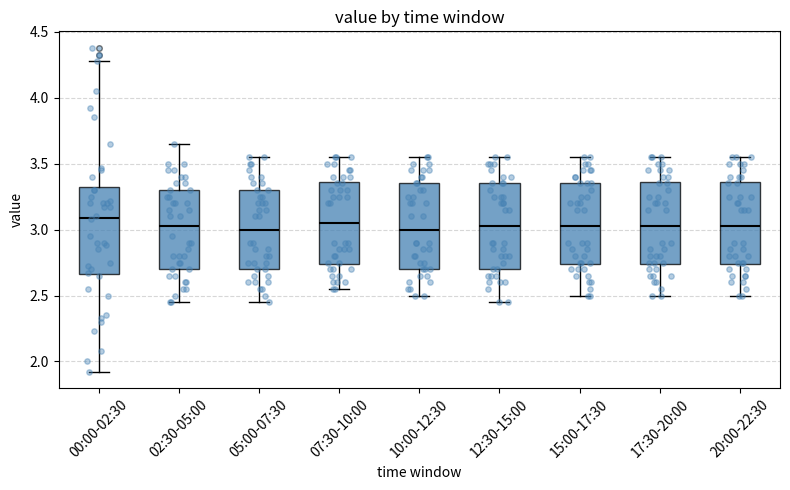

Reading left to right, transcribe this box plot: for each box, give where its median line is, the range the box spans, and where its two whiskers end, as read against the y-axis. The values are not printed on the chart, so give them approximately, as read against the axis.

00:00-02:30: median 3.10, box 2.65 to 3.35, whiskers 1.90 to 4.30
02:30-05:00: median 3.05, box 2.70 to 3.30, whiskers 2.45 to 3.65
05:00-07:30: median 3.00, box 2.70 to 3.30, whiskers 2.45 to 3.55
07:30-10:00: median 3.05, box 2.75 to 3.35, whiskers 2.55 to 3.55
10:00-12:30: median 3.00, box 2.70 to 3.35, whiskers 2.50 to 3.55
12:30-15:00: median 3.05, box 2.70 to 3.35, whiskers 2.45 to 3.55
15:00-17:30: median 3.05, box 2.75 to 3.35, whiskers 2.50 to 3.55
17:30-20:00: median 3.05, box 2.75 to 3.35, whiskers 2.50 to 3.55
20:00-22:30: median 3.05, box 2.75 to 3.35, whiskers 2.50 to 3.55